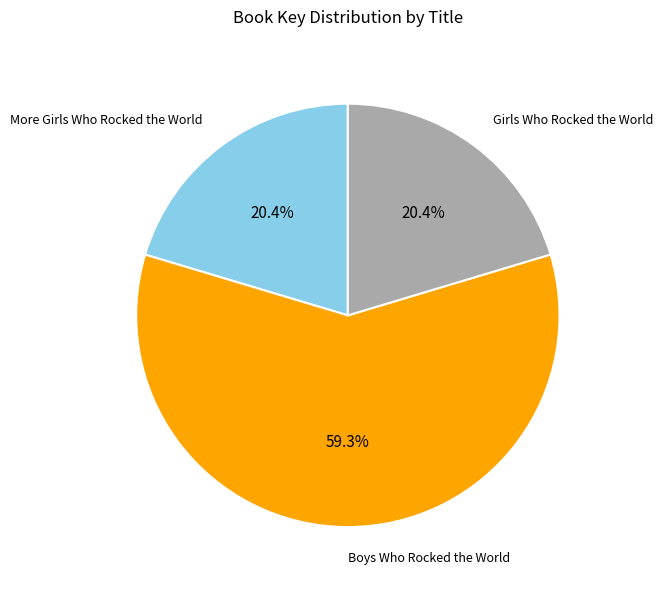

Is there a majority slice in this chart?

Yes